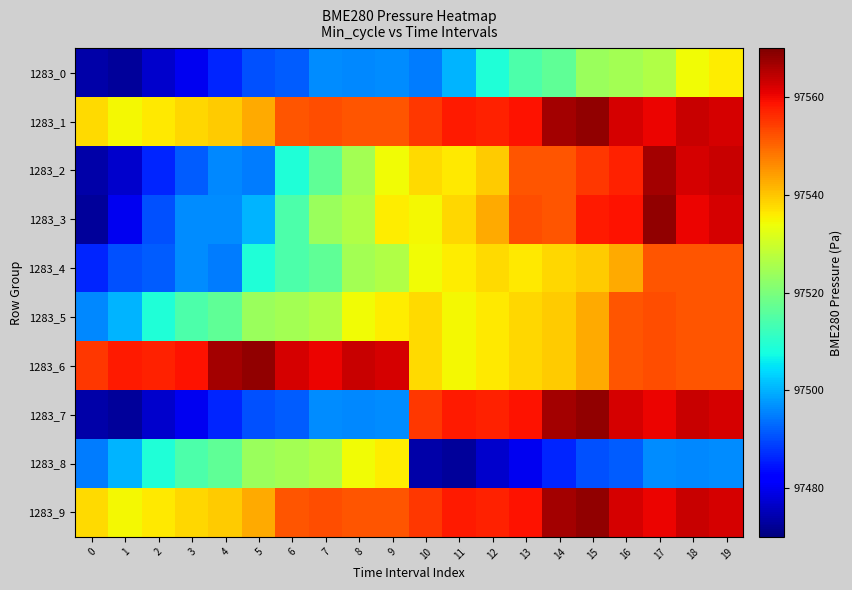

Reading left to right, extract all data points from this chart.

1283_0: 0=97473.8	1=97472.7	2=97476.7	3=97480.1	4=97486.1	5=97490.5	6=97491.8	7=97496.4	8=97496.0	9=97496.2	10=97494.9	11=97500.1	12=97508.7	13=97514.1	14=97516.7	15=97523.9	16=97524.7	17=97526.6	18=97534.4	19=97535.9
1283_1: 0=97537.9	1=97534.7	2=97536.4	3=97538.2	4=97539.4	5=97542.9	6=97552.0	7=97552.5	8=97551.9	9=97551.9	10=97555.1	11=97558.2	12=97557.1	13=97558.9	14=97566.6	15=97568.4	16=97562.3	17=97560.6	18=97563.5	19=97562.2
1283_2: 0=97473.8	1=97476.7	2=97486.1	3=97491.8	4=97496.0	5=97494.9	6=97508.7	7=97516.7	8=97524.7	9=97534.4	10=97537.9	11=97536.4	12=97539.4	13=97552.0	14=97551.9	15=97555.1	16=97557.1	17=97566.6	18=97562.3	19=97563.5
1283_3: 0=97472.7	1=97480.1	2=97490.5	3=97496.4	4=97496.2	5=97500.1	6=97514.1	7=97523.9	8=97526.6	9=97535.9	10=97534.7	11=97538.2	12=97542.9	13=97552.5	14=97551.9	15=97558.2	16=97558.9	17=97568.4	18=97560.6	19=97562.2
1283_4: 0=97486.1	1=97490.5	2=97491.8	3=97496.4	4=97494.9	5=97508.7	6=97514.1	7=97516.7	8=97524.7	9=97526.6	10=97534.4	11=97535.9	12=97537.9	13=97536.4	14=97538.2	15=97539.4	16=97542.9	17=97552.0	18=97551.9	19=97551.9
1283_5: 0=97496.0	1=97500.1	2=97508.7	3=97514.1	4=97516.7	5=97523.9	6=97524.7	7=97526.6	8=97534.4	9=97535.9	10=97537.9	11=97534.7	12=97536.4	13=97538.2	14=97539.4	15=97542.9	16=97552.0	17=97552.5	18=97551.9	19=97551.9
1283_6: 0=97555.1	1=97558.2	2=97557.1	3=97558.9	4=97566.6	5=97568.4	6=97562.3	7=97560.6	8=97563.5	9=97562.2	10=97537.9	11=97534.7	12=97536.4	13=97538.2	14=97539.4	15=97542.9	16=97552.0	17=97552.5	18=97551.9	19=97551.9
1283_7: 0=97473.8	1=97472.7	2=97476.7	3=97480.1	4=97486.1	5=97490.5	6=97491.8	7=97496.4	8=97496.0	9=97496.2	10=97555.1	11=97558.2	12=97557.1	13=97558.9	14=97566.6	15=97568.4	16=97562.3	17=97560.6	18=97563.5	19=97562.2
1283_8: 0=97494.9	1=97500.1	2=97508.7	3=97514.1	4=97516.7	5=97523.9	6=97524.7	7=97526.6	8=97534.4	9=97535.9	10=97473.8	11=97472.7	12=97476.7	13=97480.1	14=97486.1	15=97490.5	16=97491.8	17=97496.4	18=97496.0	19=97496.2
1283_9: 0=97537.9	1=97534.7	2=97536.4	3=97538.2	4=97539.4	5=97542.9	6=97552.0	7=97552.5	8=97551.9	9=97551.9	10=97555.1	11=97558.2	12=97557.1	13=97558.9	14=97566.6	15=97568.4	16=97562.3	17=97560.6	18=97563.5	19=97562.2